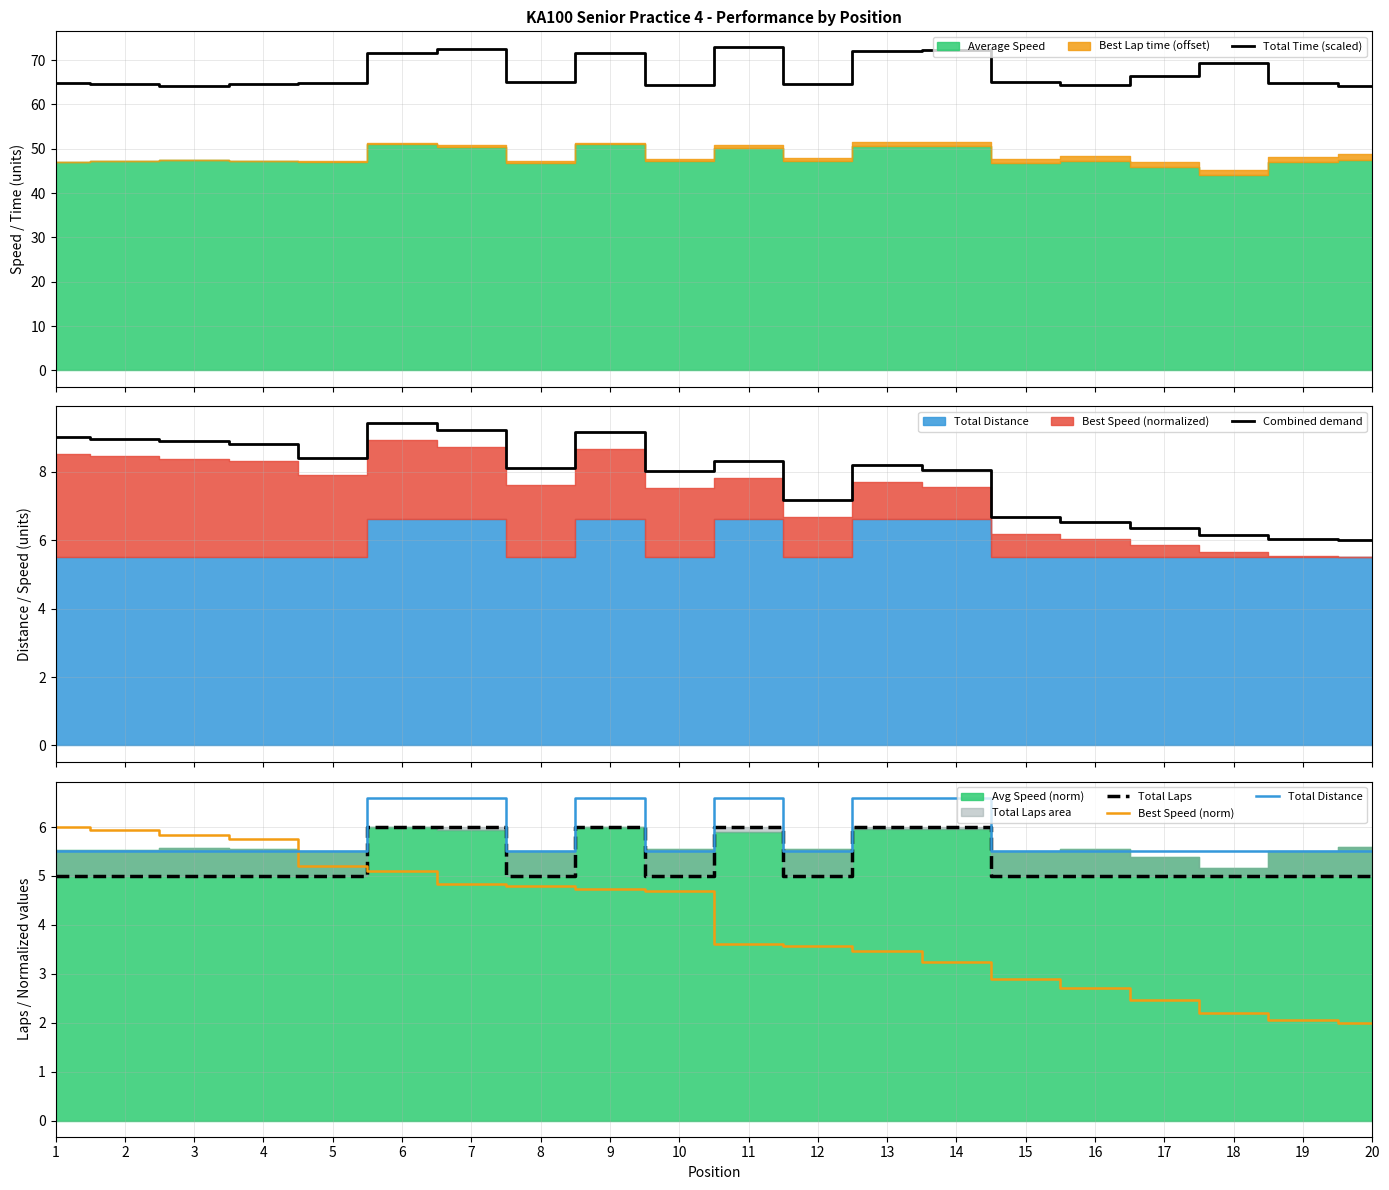

Reading right to left, list all the values displayed in this chart.

Total Time (scaled): 20=64.0	19=64.9	18=69.3	17=66.4	16=64.4	15=65.0	14=72.2	13=72.1	12=64.5	11=72.8	10=64.4	9=71.7	8=65.1	7=72.5	6=71.6	5=64.9	4=64.6	3=64.3	2=64.6	1=64.8
Combined demand: 20=6.0	19=6.0	18=6.1	17=6.3	16=6.5	15=6.7	14=8.0	13=8.2	12=7.2	11=8.3	10=8.0	9=9.1	8=8.1	7=9.2	6=9.4	5=8.4	4=8.8	3=8.9	2=9.0	1=9.0
Total Laps: 20=5.0	19=5.0	18=5.0	17=5.0	16=5.0	15=5.0	14=6.0	13=6.0	12=5.0	11=6.0	10=5.0	9=6.0	8=5.0	7=6.0	6=6.0	5=5.0	4=5.0	3=5.0	2=5.0	1=5.0
Best Speed (norm): 20=2.0	19=2.1	18=2.2	17=2.5	16=2.7	15=2.9	14=3.2	13=3.5	12=3.6	11=3.6	10=4.7	9=4.7	8=4.8	7=4.8	6=5.1	5=5.2	4=5.8	3=5.8	2=5.9	1=6.0
Total Distance: 20=5.5	19=5.5	18=5.5	17=5.5	16=5.5	15=5.5	14=6.6	13=6.6	12=5.5	11=6.6	10=5.5	9=6.6	8=5.5	7=6.6	6=6.6	5=5.5	4=5.5	3=5.5	2=5.5	1=5.5